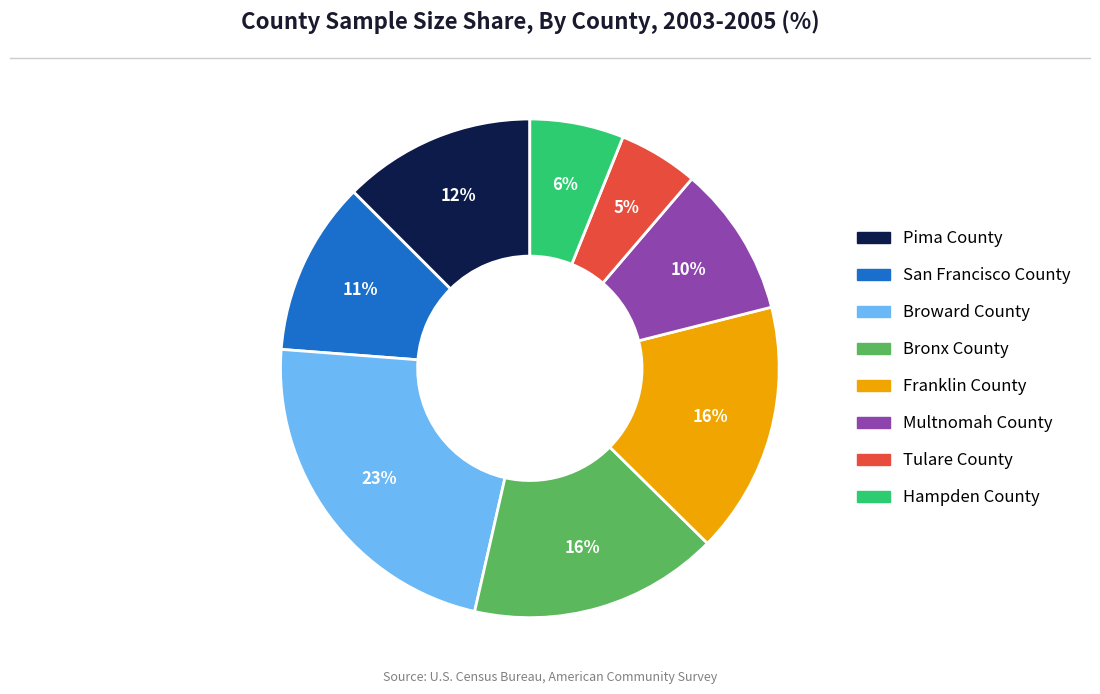

Is the sum of Bronx County and Pima County greater than half?

No